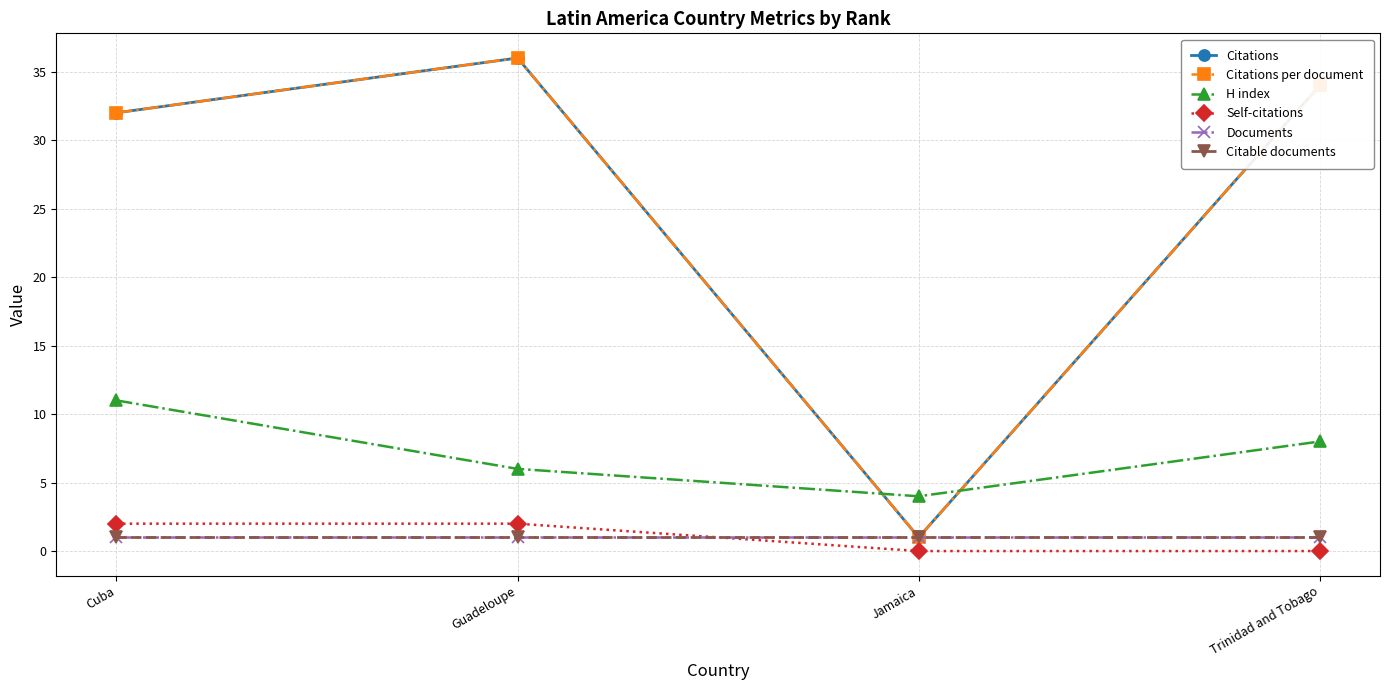

What is the label of the 4th point from the left?

Trinidad and Tobago